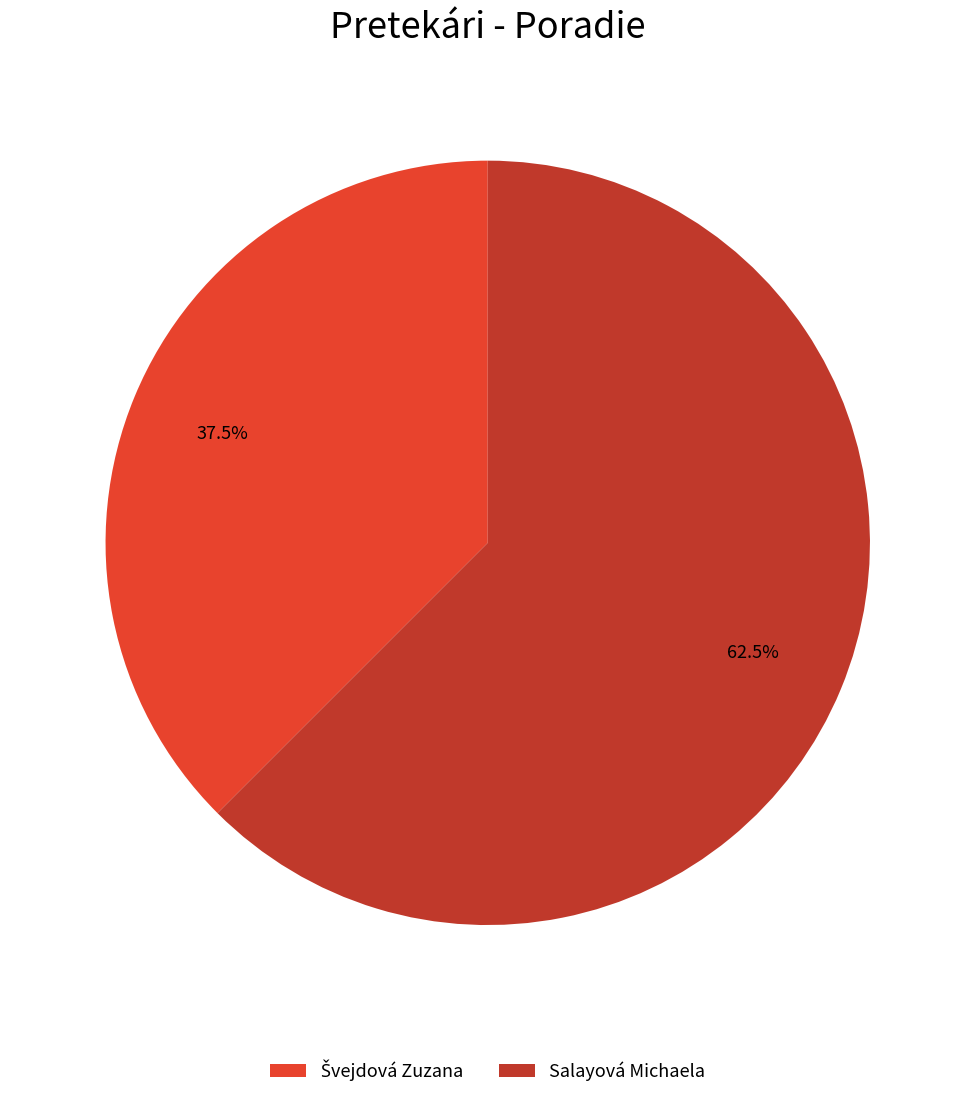

What percentage is NOT represented by Salayová Michaela?

37.5%